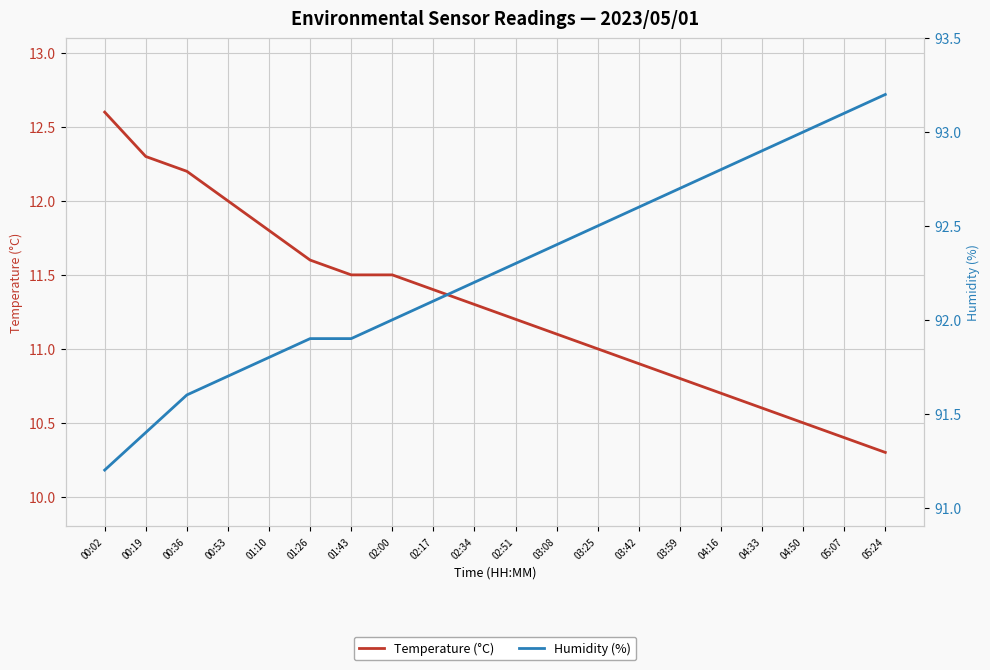

Which category has the highest value across all series?

05:24